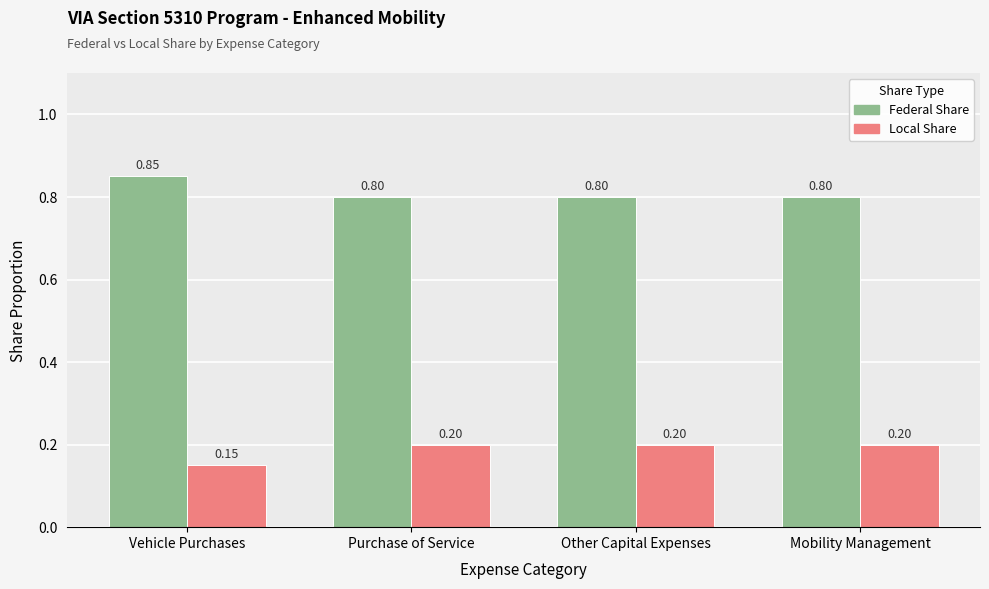

What is the label of the 2nd bar from the left?

Purchase of Service